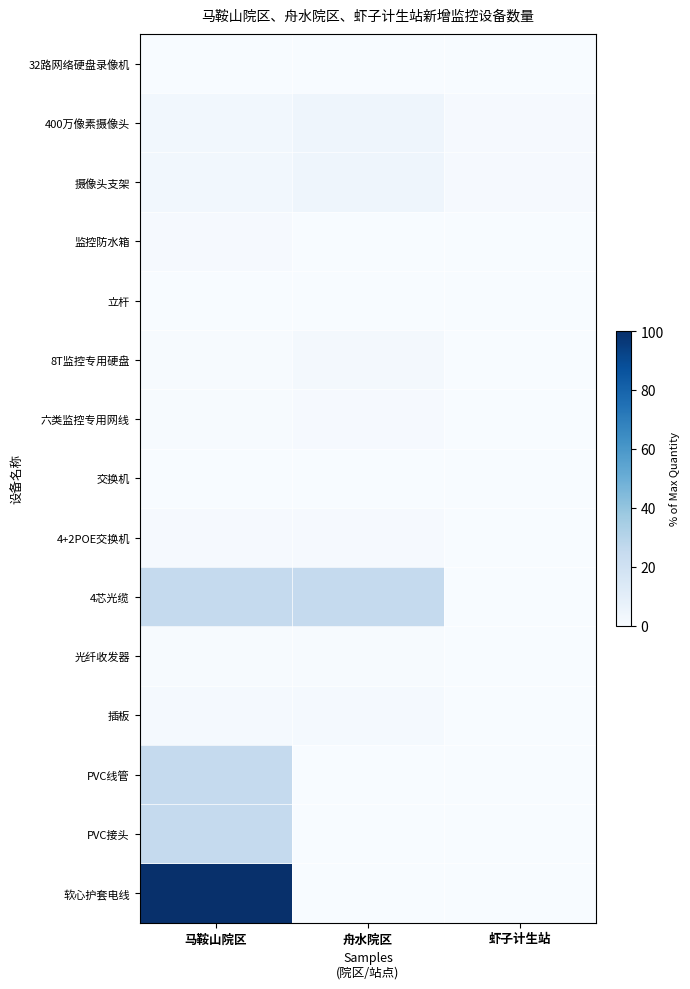

What is the total value across all series at 马鞍山院区?

186.2